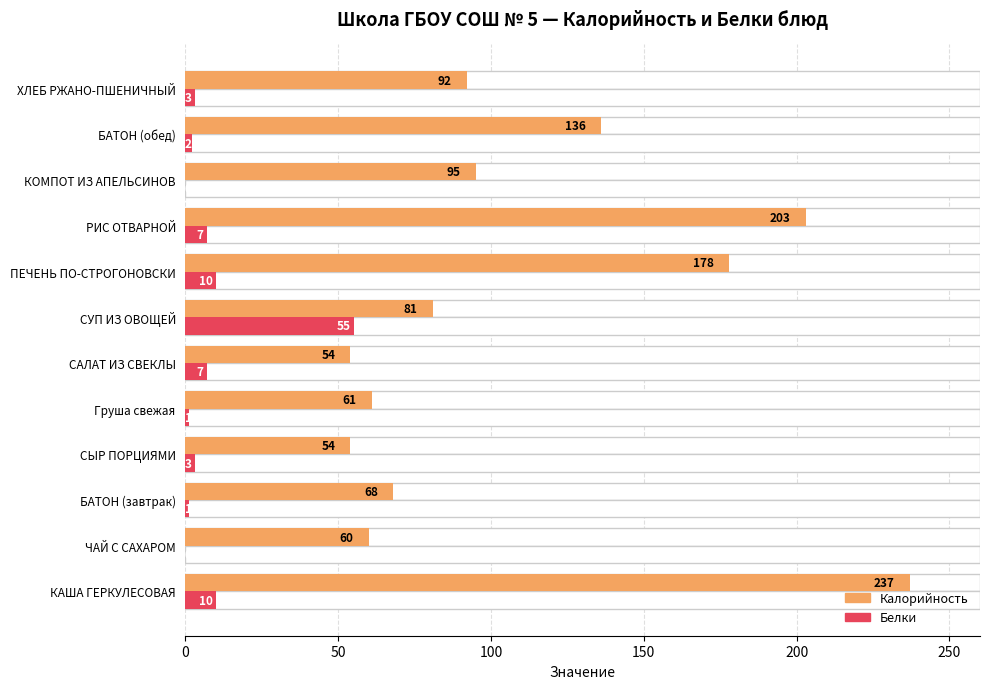

The Калорийность series shows 112 at ПЕЧЕНЬ ПО-СТРОГОНОВСКИ. True or false?

False